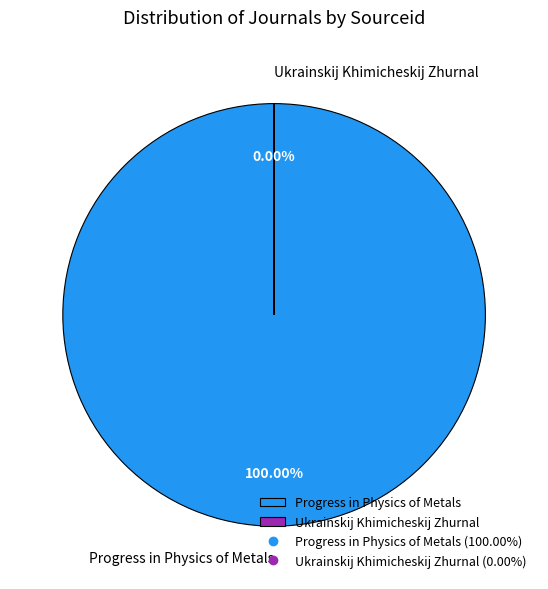

Is there a majority slice in this chart?

Yes